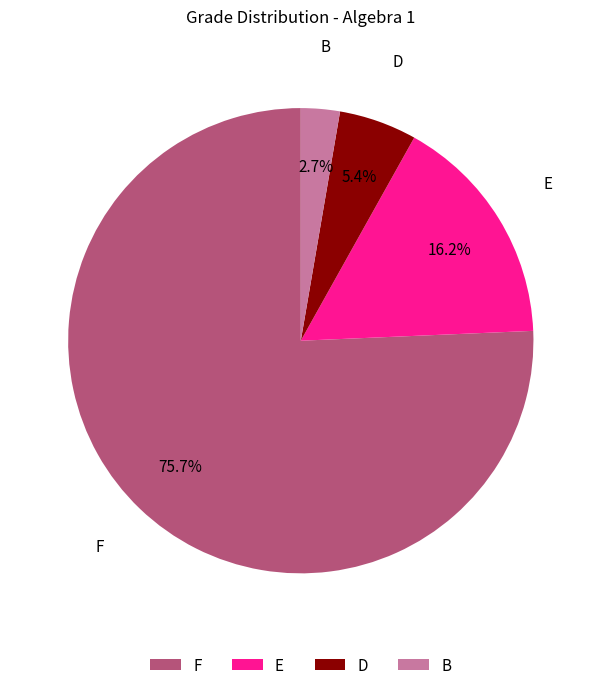

Which slice is the smallest?

B